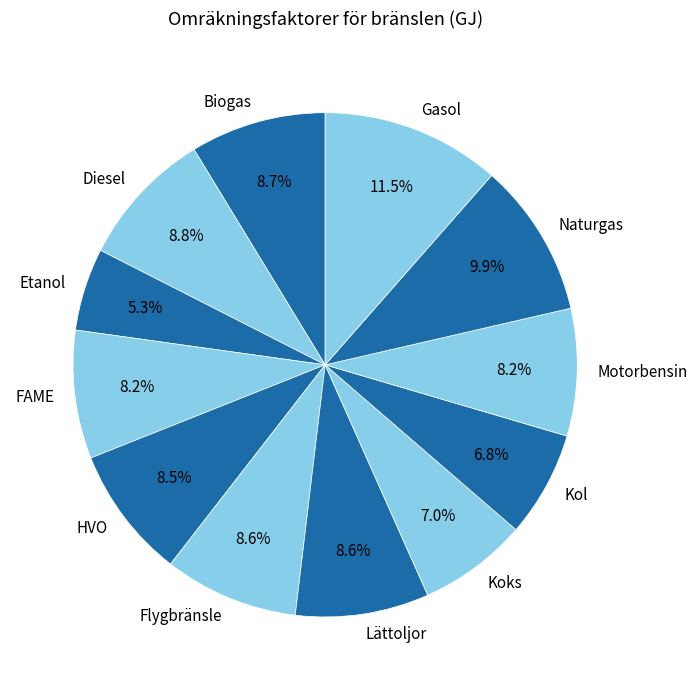

Between Diesel and Naturgas, which is larger?

Naturgas